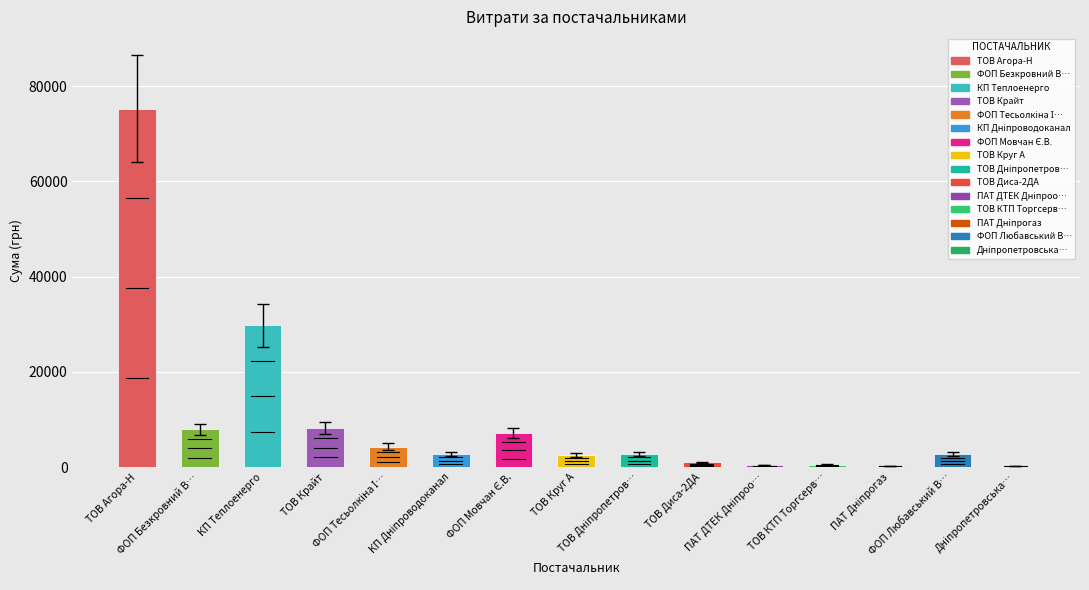

What is the sum of all values?

145964.2